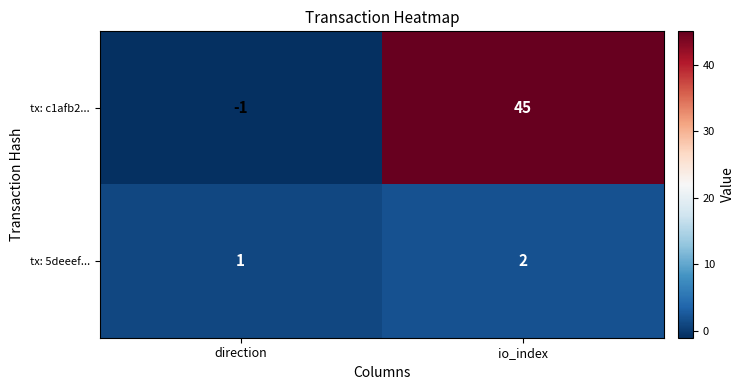

At which category does the chart reach its peak across all series?

io_index